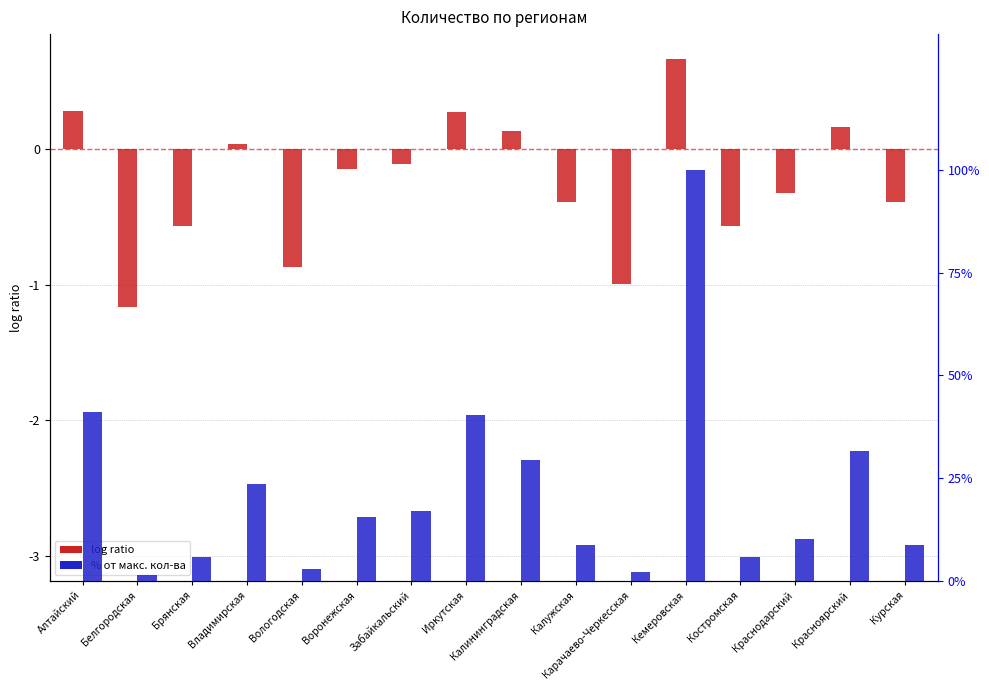

At which category is the sum across all series the highest?

Кемеровская